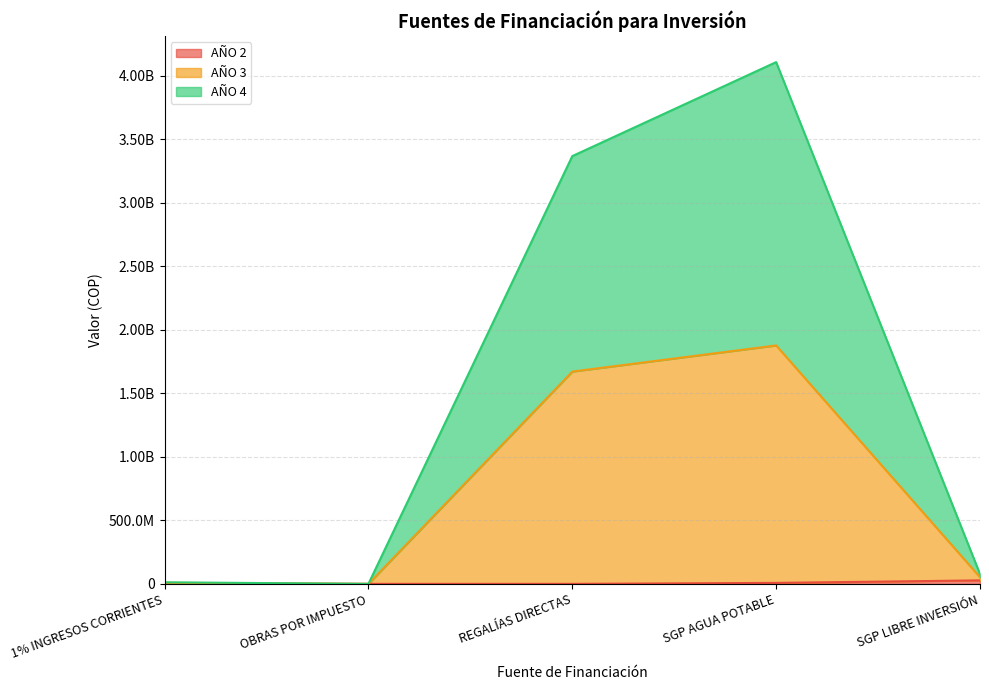

What is the total value across all series at 1% INGRESOS CORRIENTES?

24605000